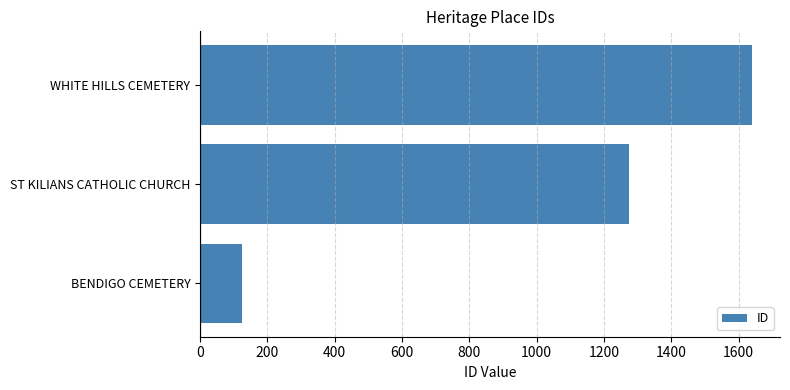

What is the change in value from BENDIGO CEMETERY to WHITE HILLS CEMETERY?

+1517